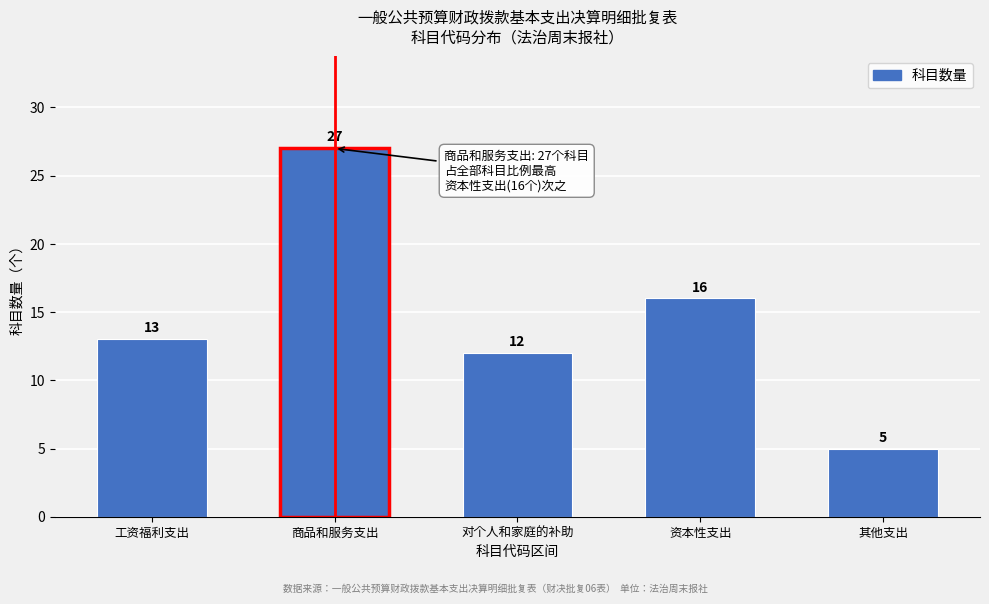

Reading left to right, list all the values displayed in this chart.

工资福利支出=13	商品和服务支出=27	对个人和家庭的补助=12	资本性支出=16	其他支出=5